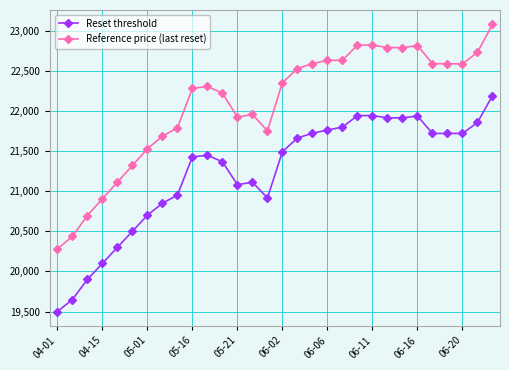

What is the minimum value for Reference price (last reset)?

20280.0